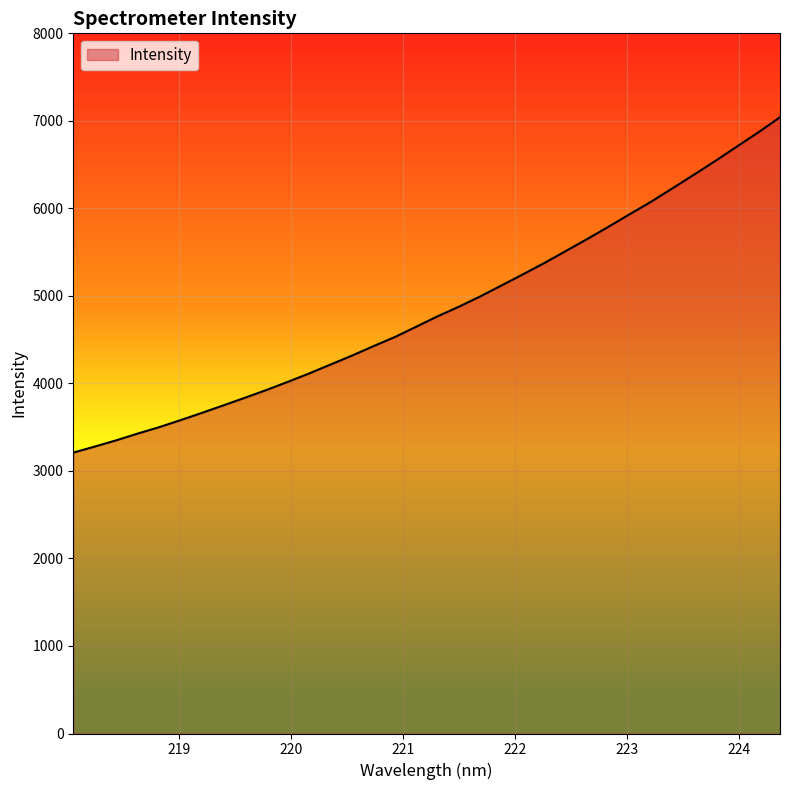

What is the difference between the maximum and minimum values?

3832.0